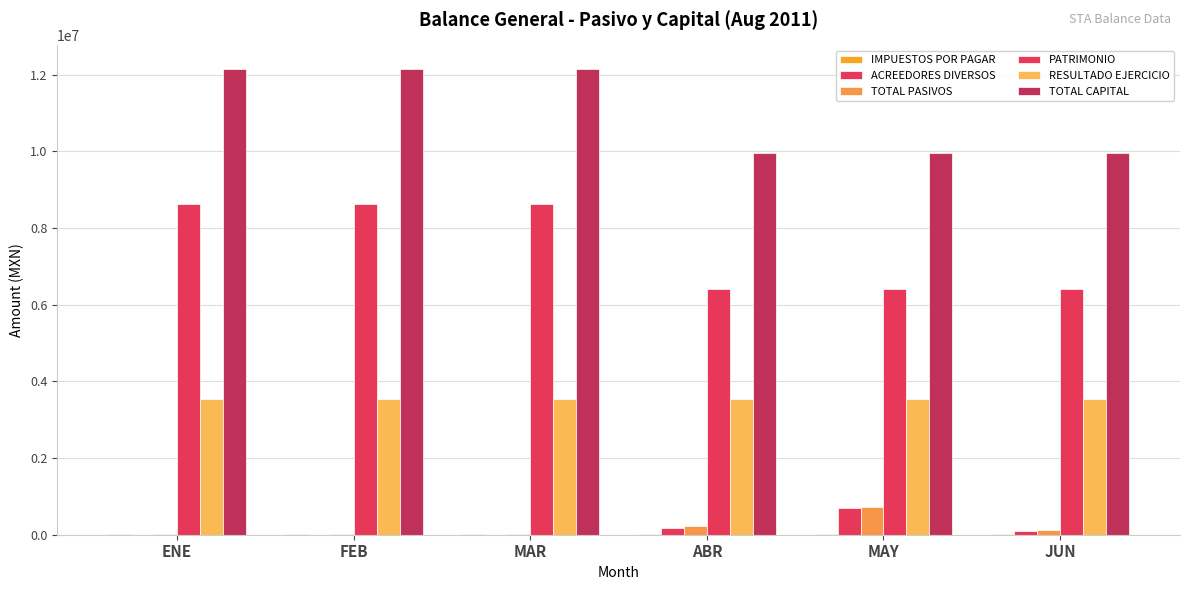

What position from the left is ABR?

4